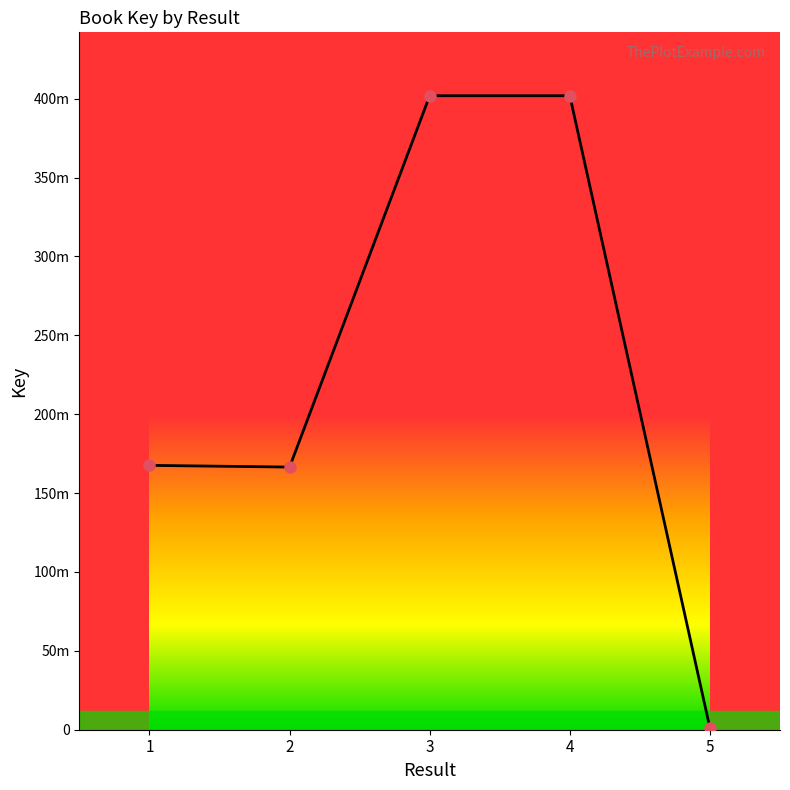

What is the value of the 1st point from the left?

167578569